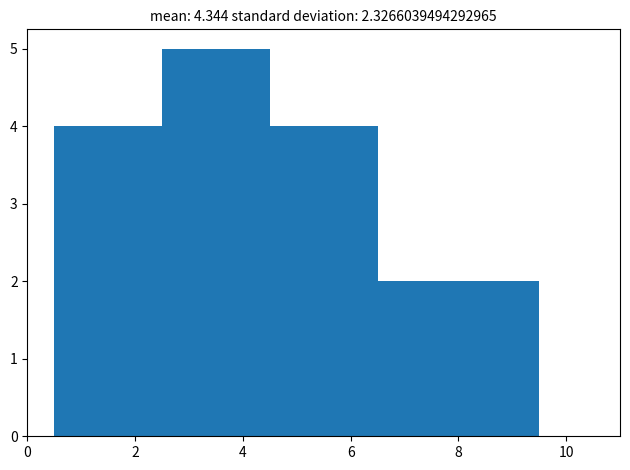

Reading left to right, list every bar in this chart as the range it spans on the x-axis followed by its height. Neither the bar edges nor the heights are printed on the chart, so give them approximately, as read against the axes.

0.5 to 1.5: 4
1.5 to 2.5: 4
2.5 to 3.5: 5
3.5 to 4.5: 5
4.5 to 5.5: 4
5.5 to 6.5: 4
6.5 to 7.5: 2
7.5 to 8.5: 2
8.5 to 9.5: 2
9.5 to 10.5: 0